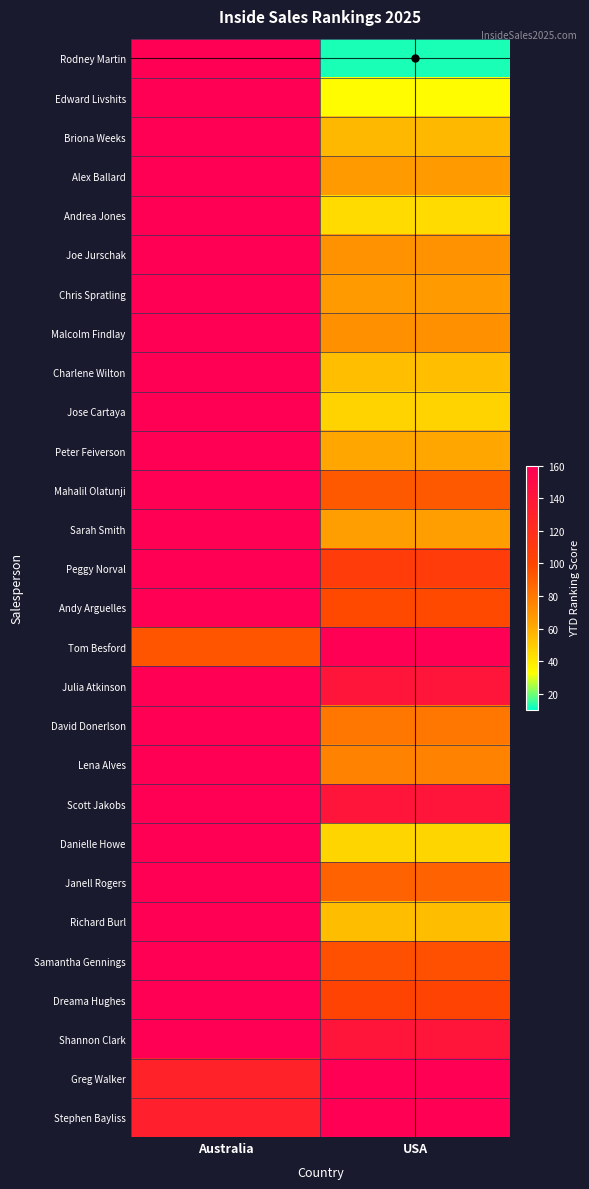

Which category has the lowest value across all series?

USA